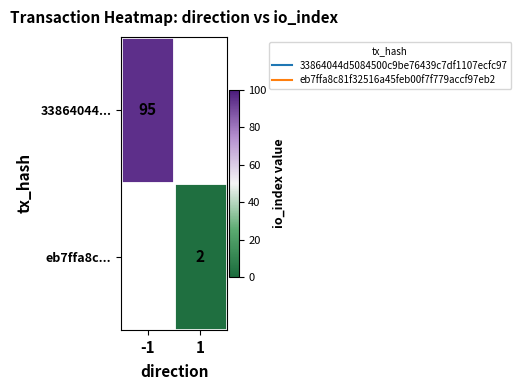

Between 1 and -1, which is larger?

-1